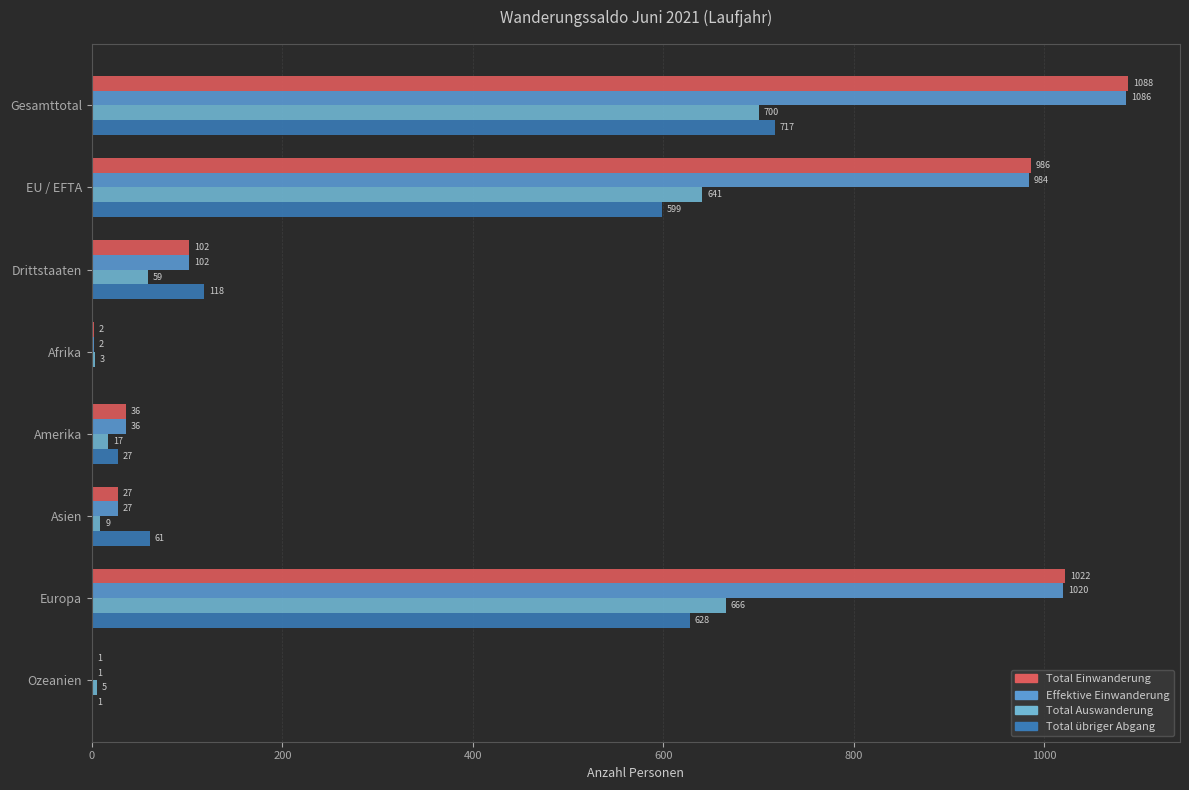

How many data points does each series have?

8